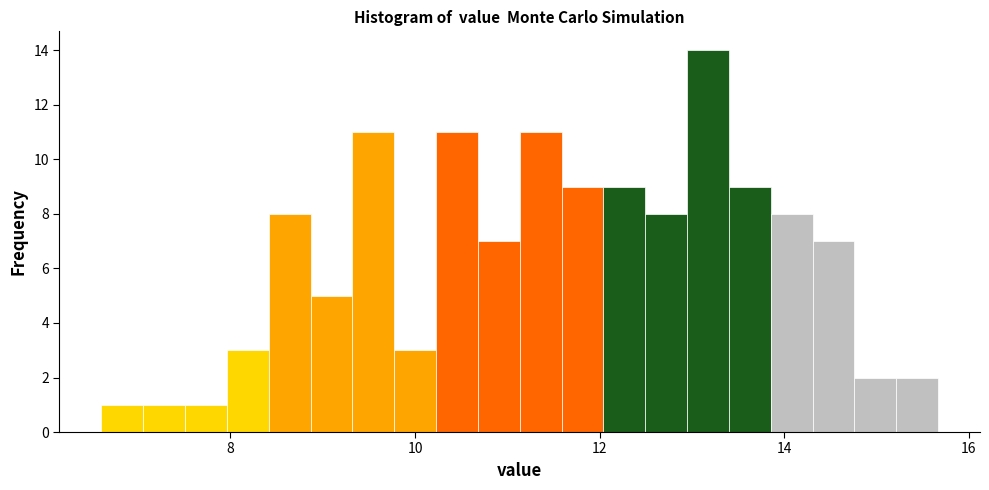

Read against the x-axis, roughly where is the centre of the tallest bar?

13.2